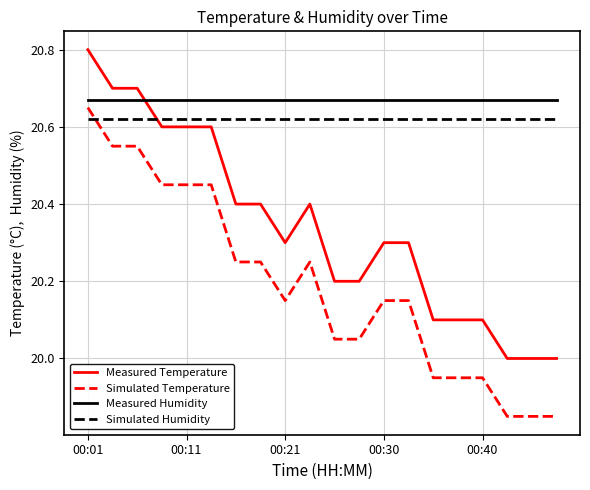

What is the difference between the maximum and minimum values in the Measured Temperature series?

0.8